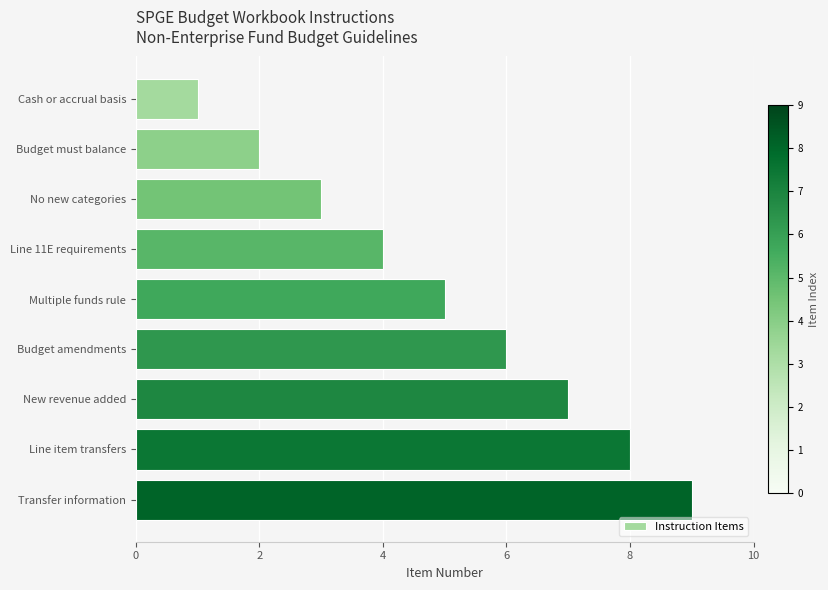

How many categories are shown in the chart?

9